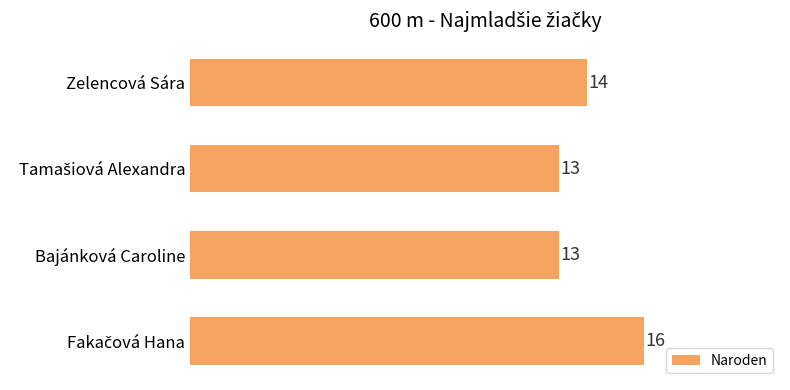

What is the maximum value shown in the chart?

16